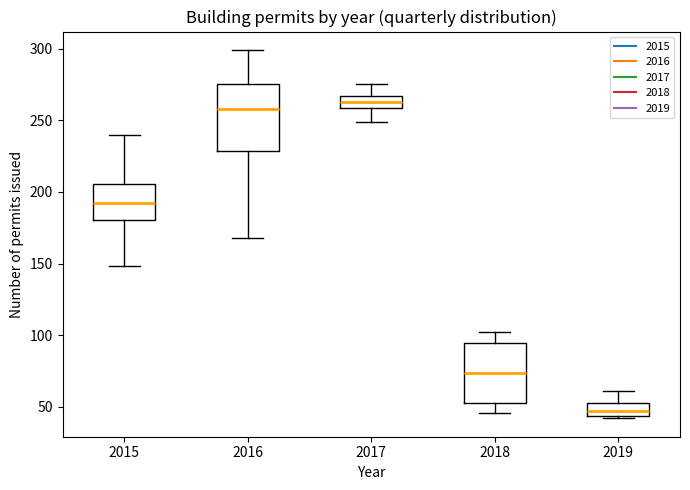

Which box has the highest median line?

2017